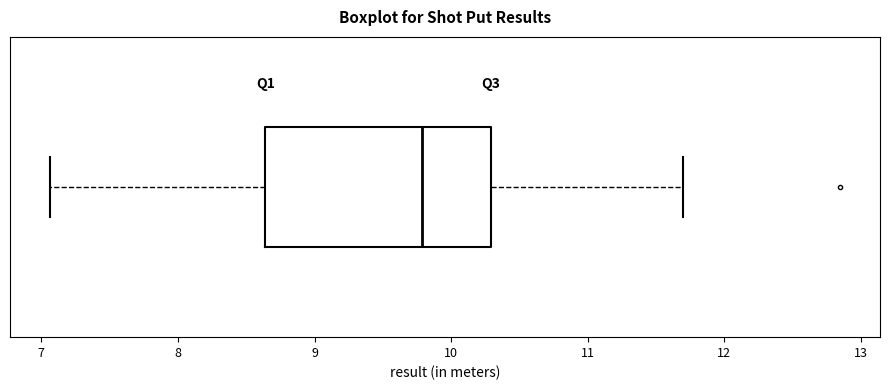

Read this box plot against the x-axis: the position of the median line, the range covered by the box, and the ends of both whiskers. The values are not printed on the chart, so give them approximately, as read against the axis.

median 9.8, box 8.6 to 10.3, whiskers 7.1 to 11.7